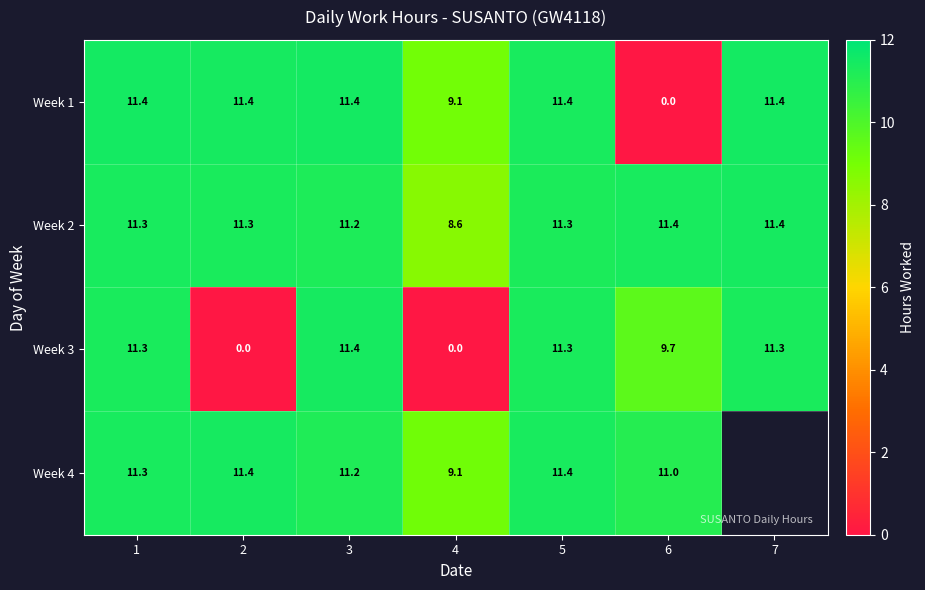

Is the value of Week 4 at 1 greater than the value of Week 3 at 6?

Yes